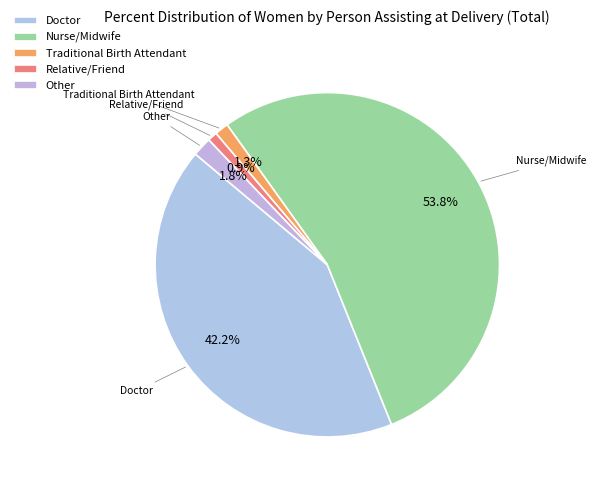

Which category accounts for the majority?

Nurse/Midwife